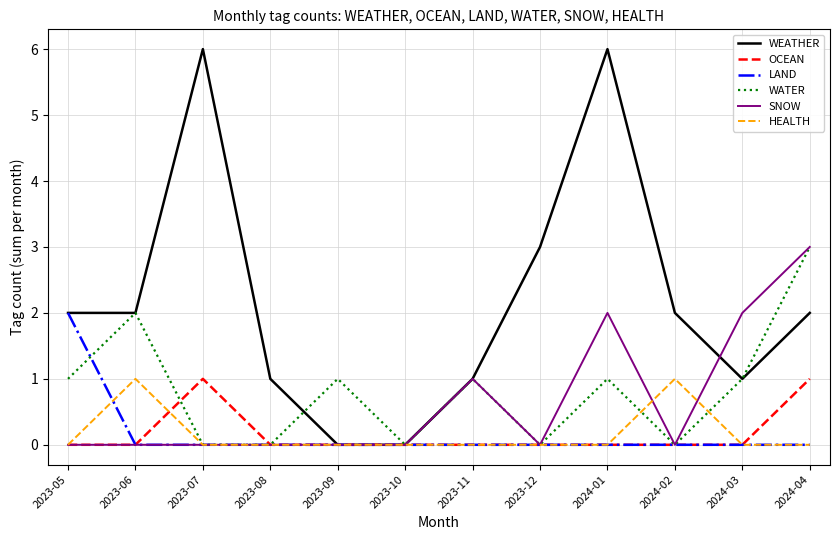

Between which two adjacent categories do HEALTH and LAND first intersect?

2023-05 and 2023-06